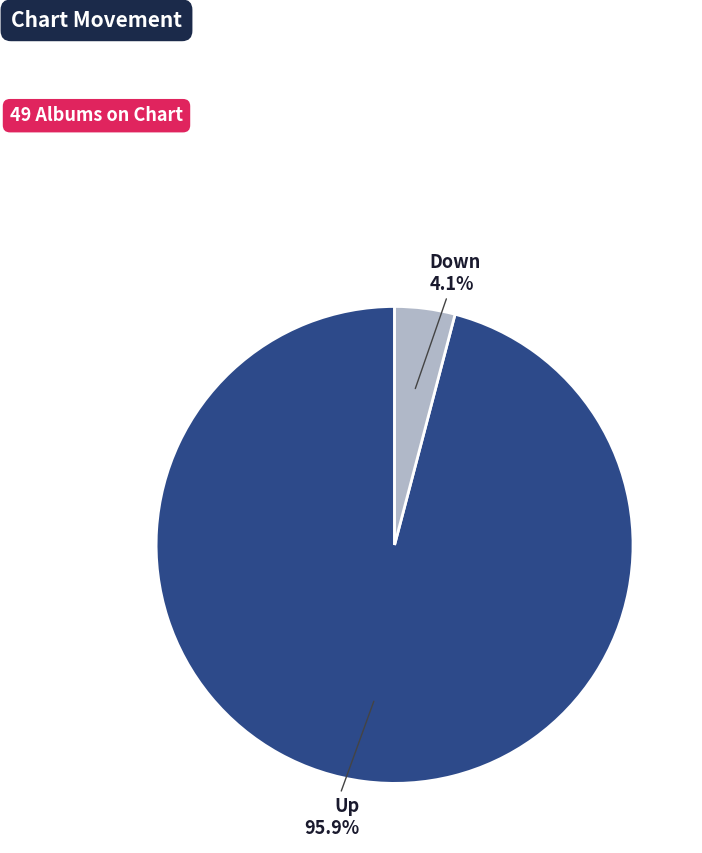

Does any single category account for the majority?

Yes